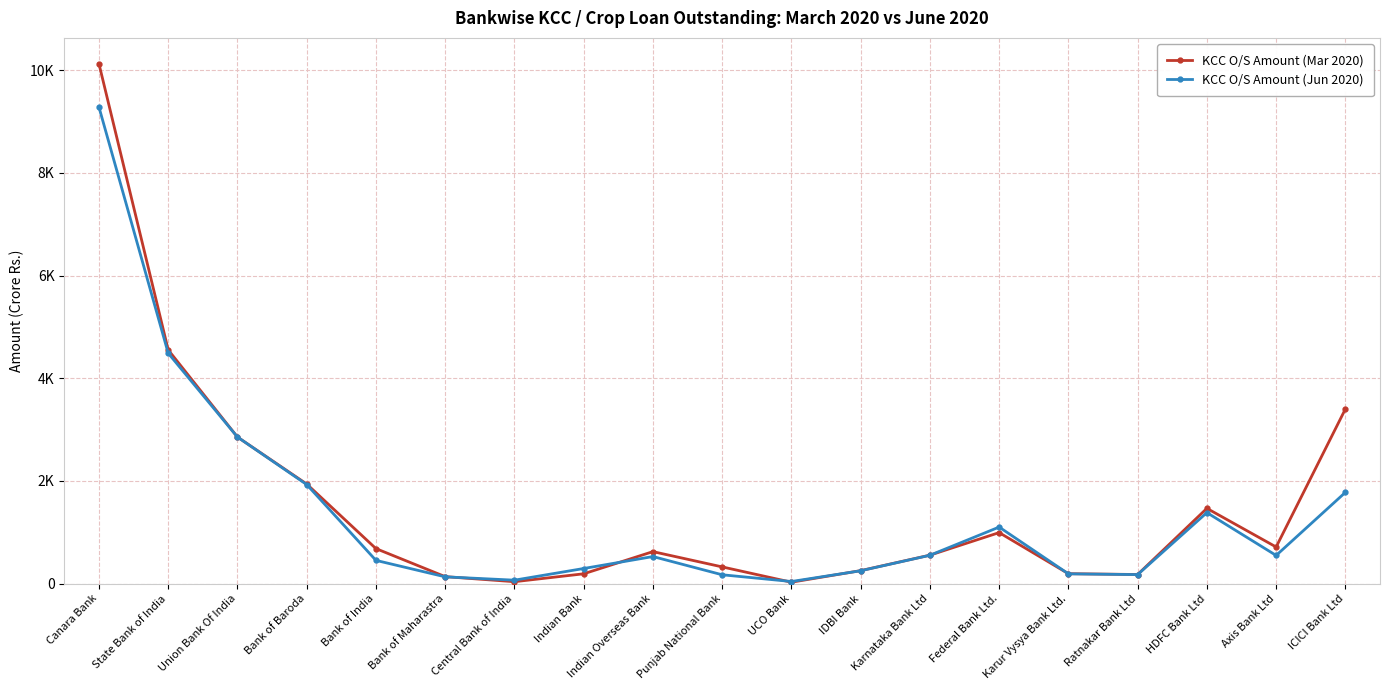

Where is the first local maximum for KCC O/S Amount (Mar 2020)?

Indian Overseas Bank